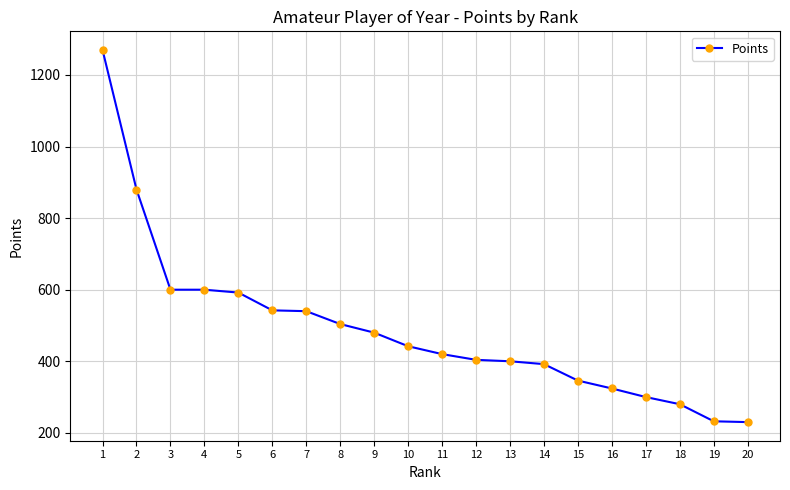

What is the value of the 17th point from the left?

300.0